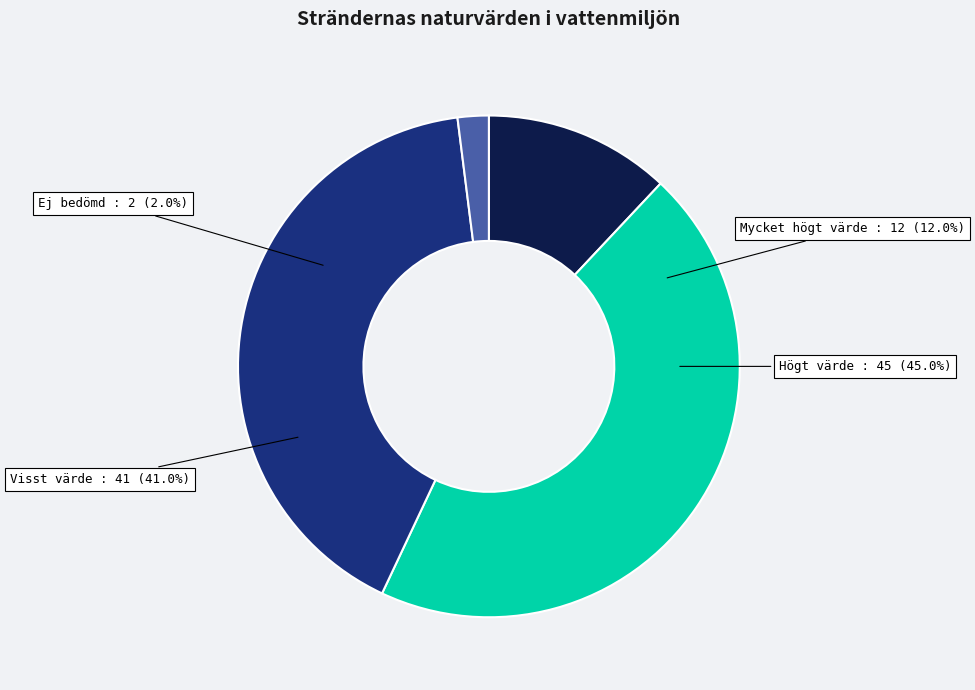

How many segments does this pie chart have?

4